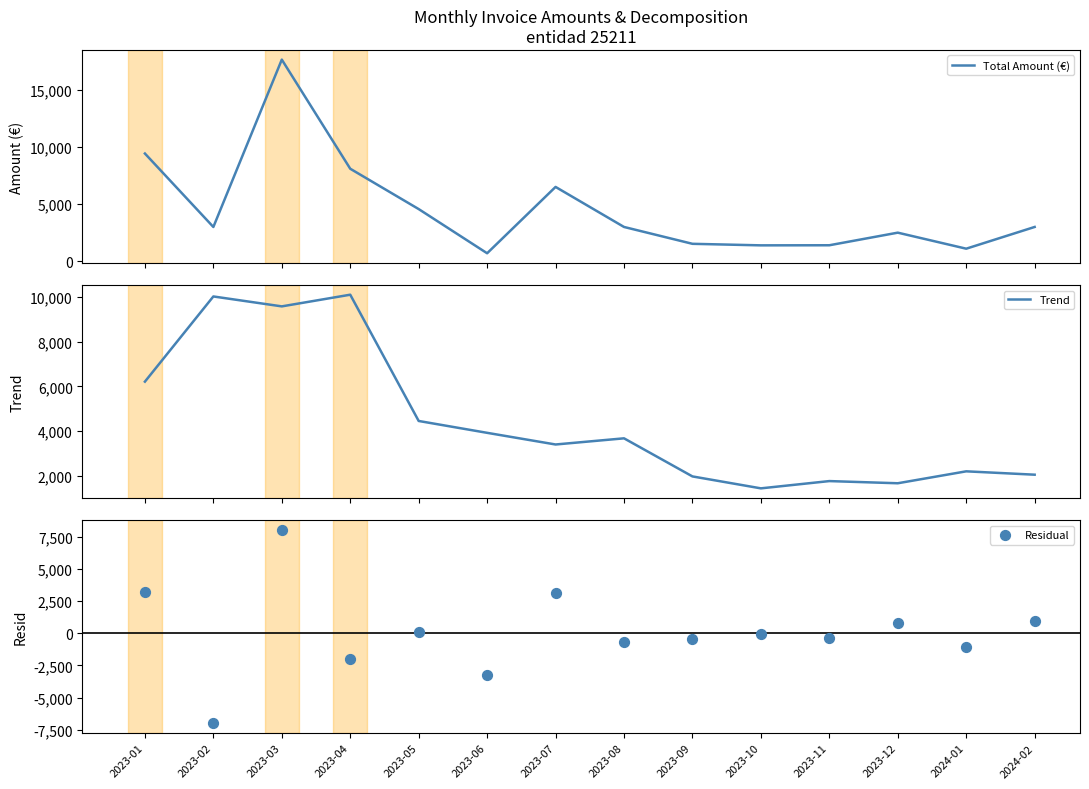

What are all the series names shown in the legend?

Total Amount (€), Trend, Residual